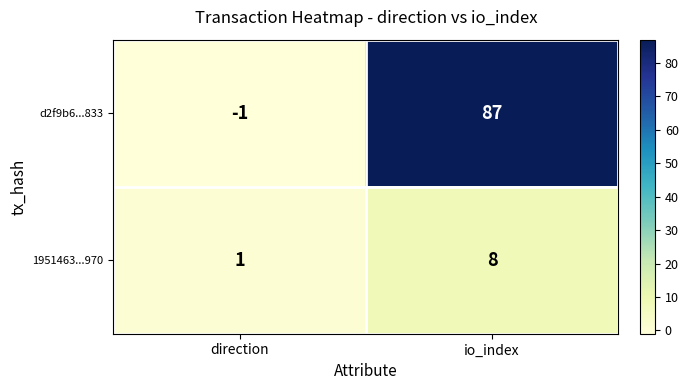

Reading left to right, transcribe all the data shown in this chart.

d2f9b6...833: -1	87
1951463...970: 1	8